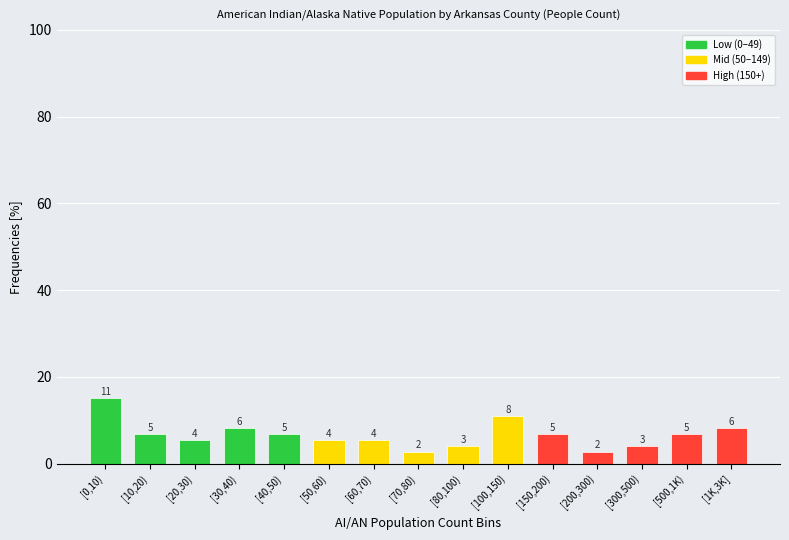

How many bars are there in total?

15